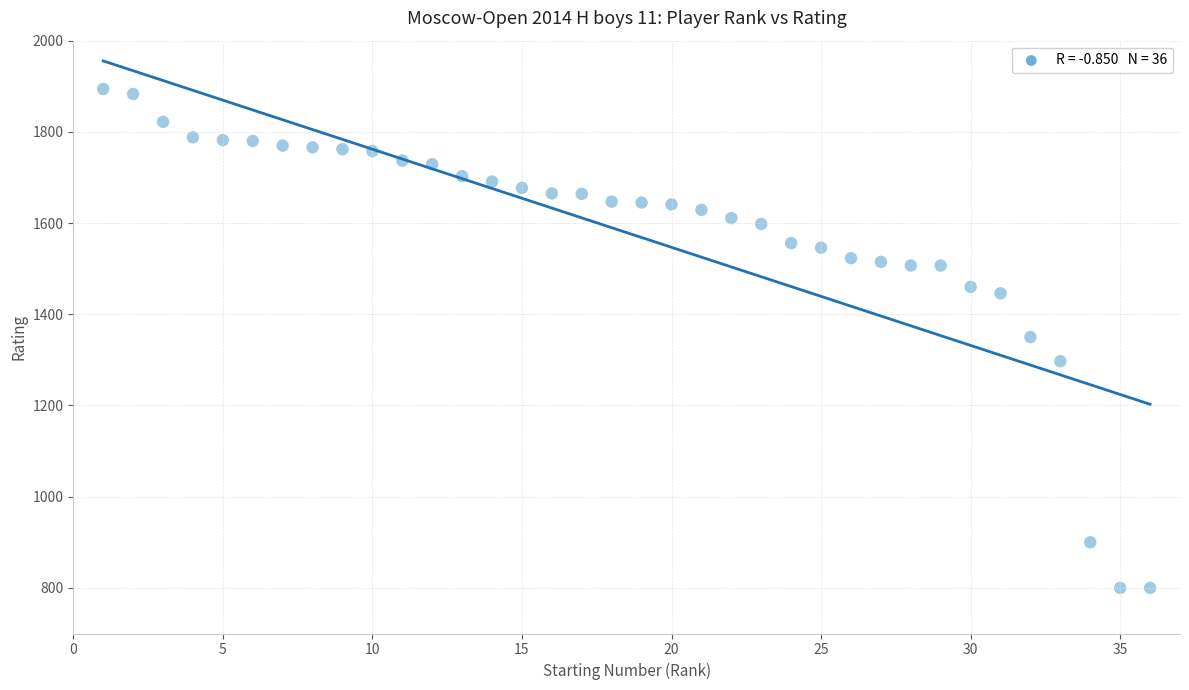

What is the range of X values (max minus min)?

35